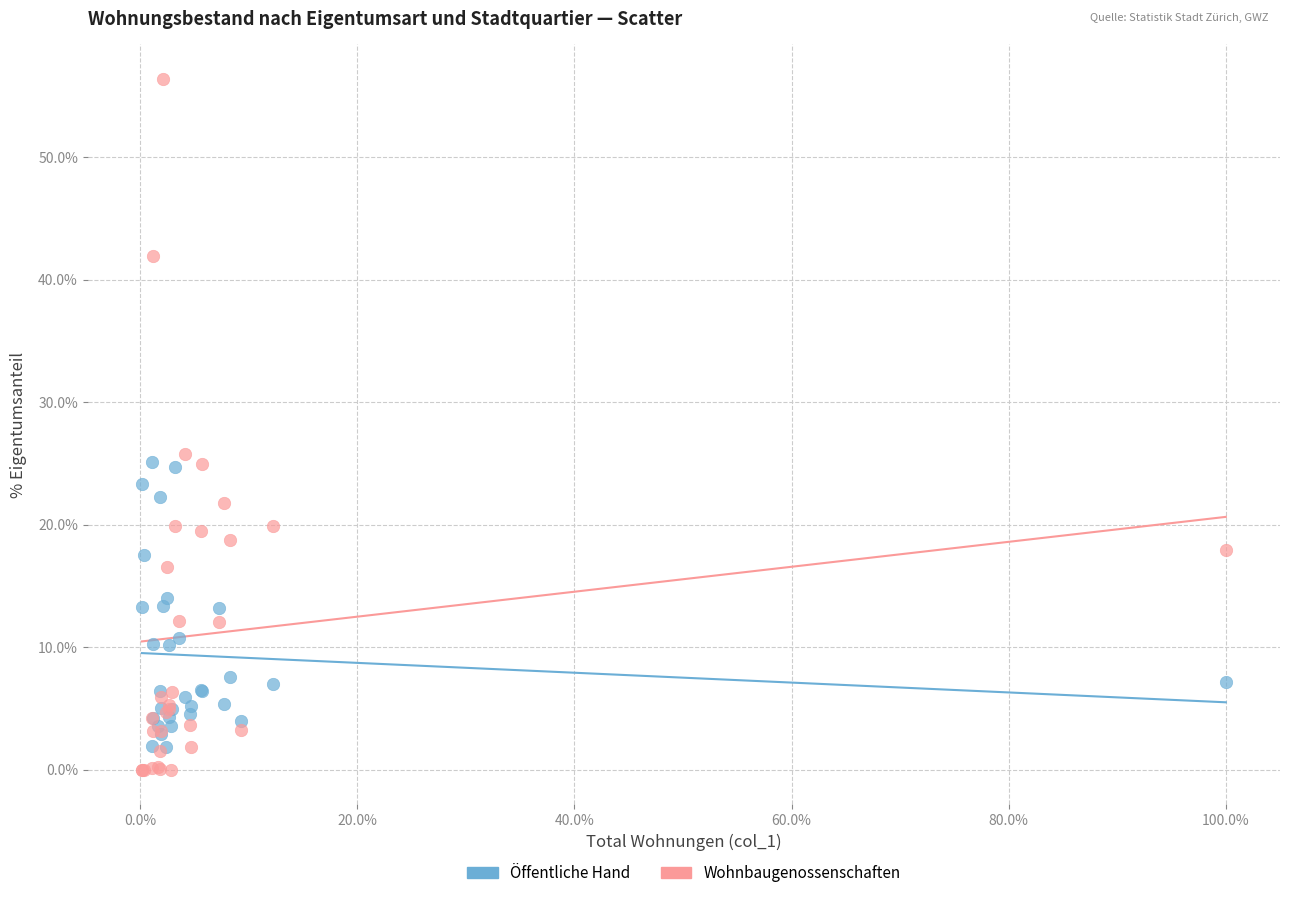

Which series contains the highest Y value?

Wohnbaugenossenschaften